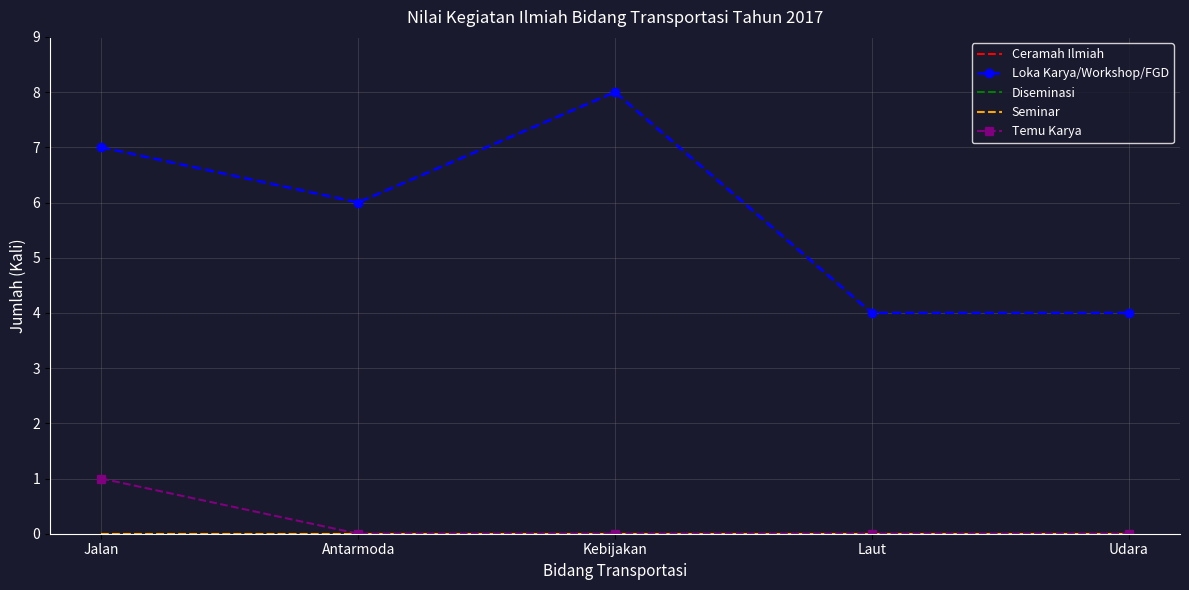

What position from the right is Antarmoda?

4